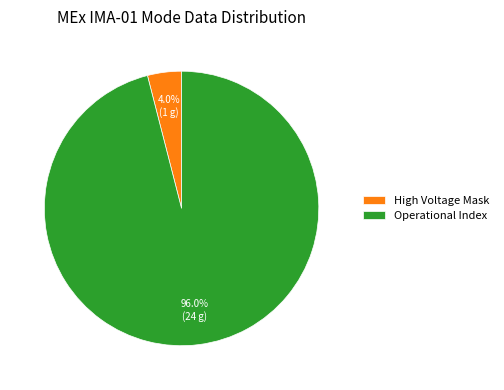

Is there a majority slice in this chart?

Yes